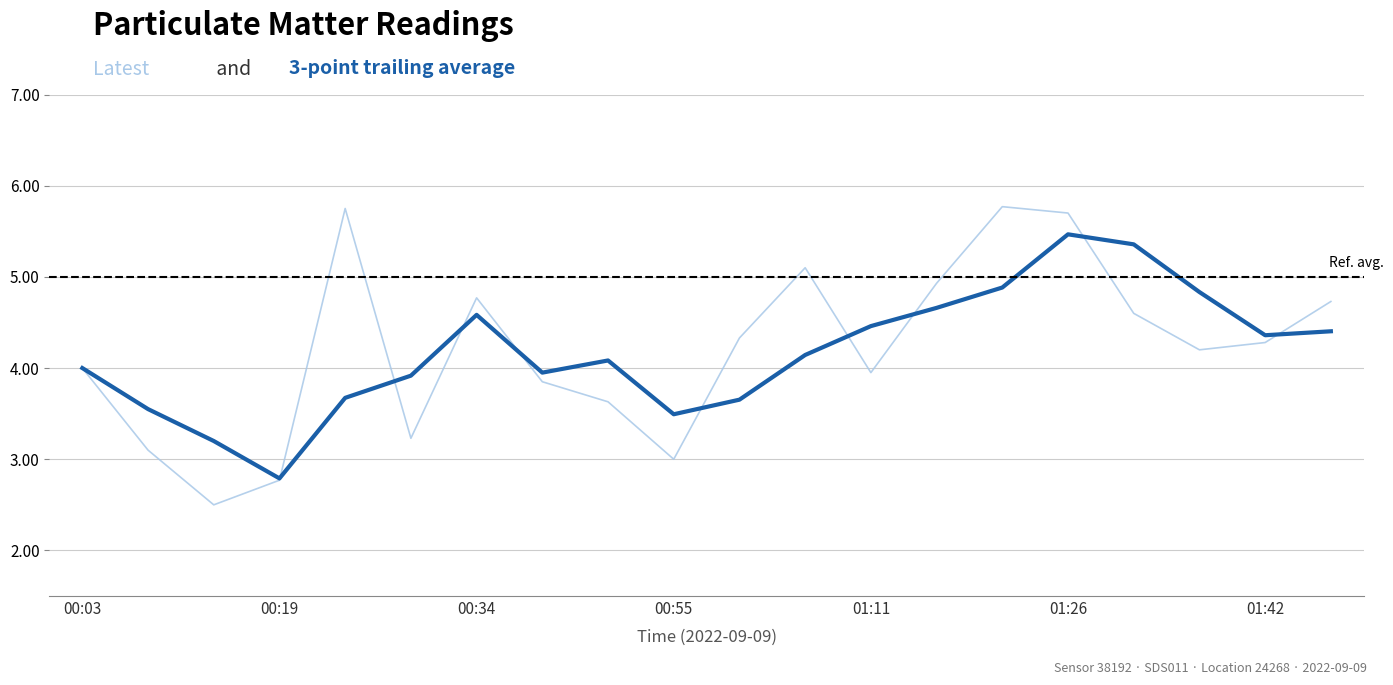

Is this an area chart (filled region under the line)?

No